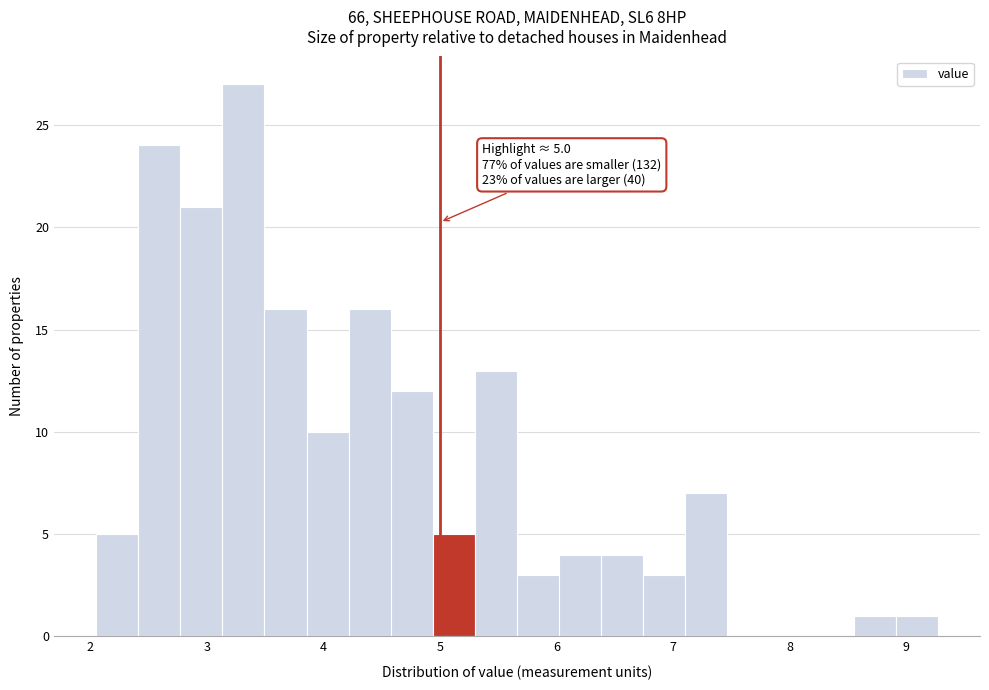

Read against the x-axis, roughly where is the centre of the tallest bar?

3.3